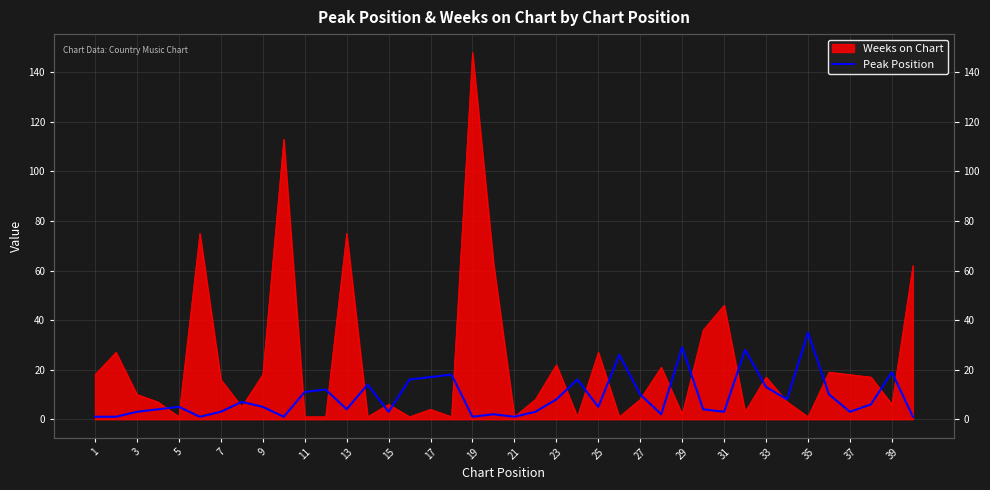

What is the minimum value shown in the chart?

1